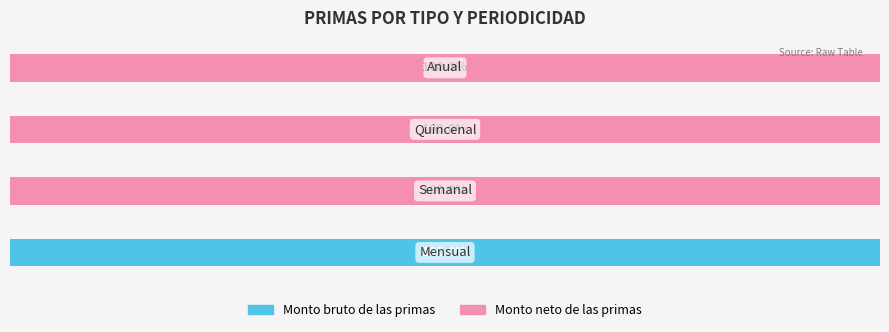

What is the average value of the Monto bruto de las primas series?

25